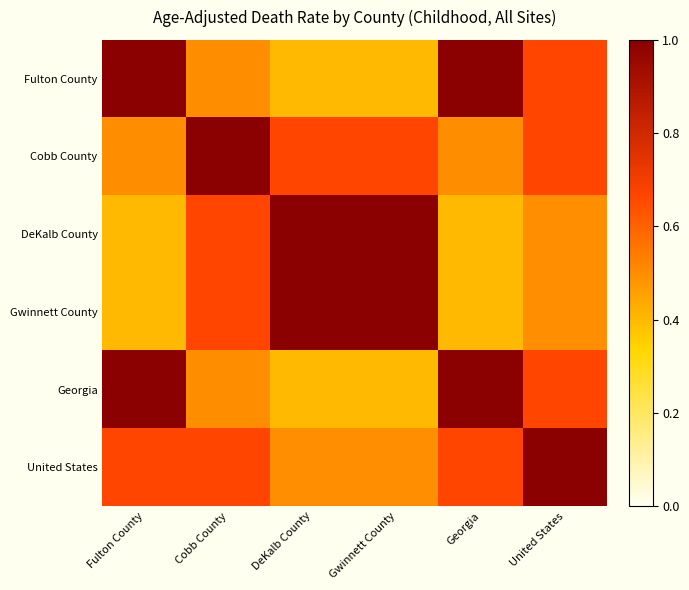

Between Georgia and Cobb County, which is larger?

Georgia